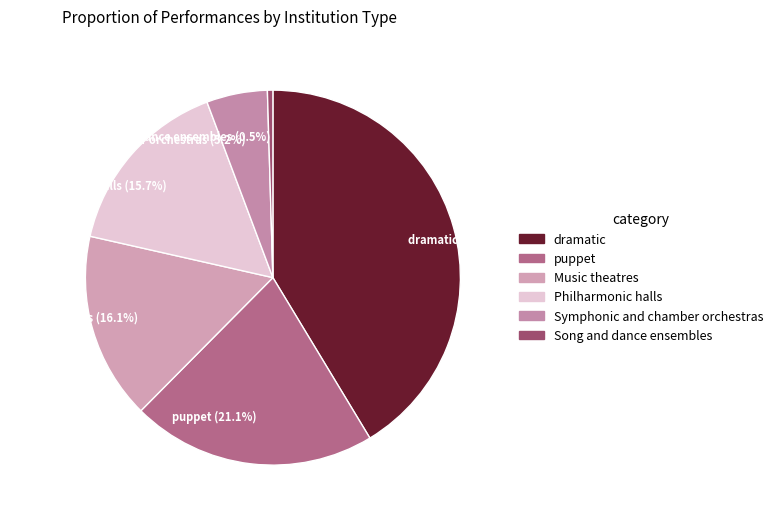

To the nearest percent, what is the difference between the largest and smallest slice percentages?

41%